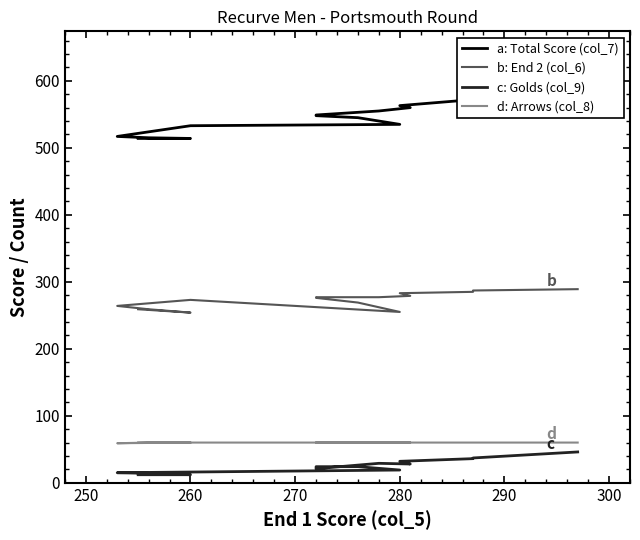

Which series has the widest spread of values?

a: Total Score (col_7)